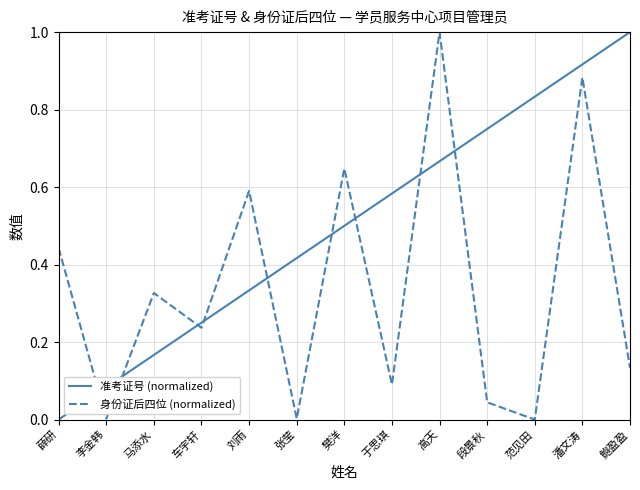

What is the difference between the maximum and minimum values in the 身份证后四位 (normalized) series?

1.0